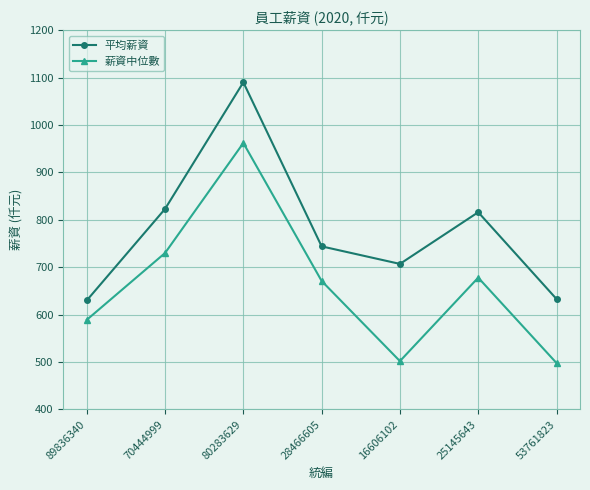

What is the minimum value shown in the chart?

498